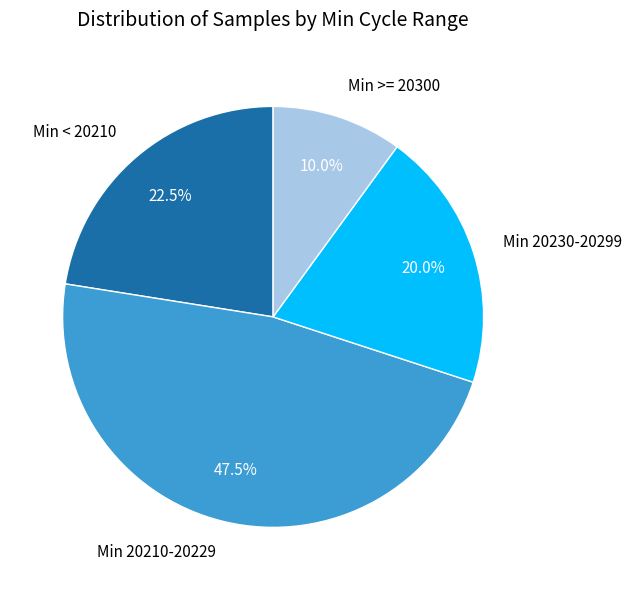

Is there a majority slice in this chart?

No